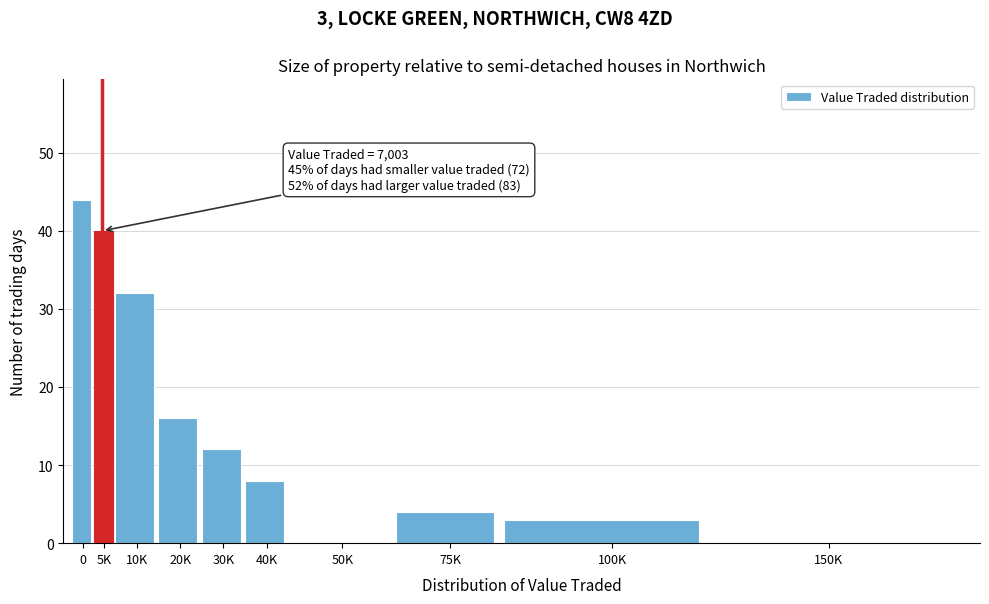

Reading right to left, transcribe all the data shown in this chart.

150K=0	100K=3	75K=4	50K=0	40K=8	30K=12	20K=16	10K=32	5K=40	0=44